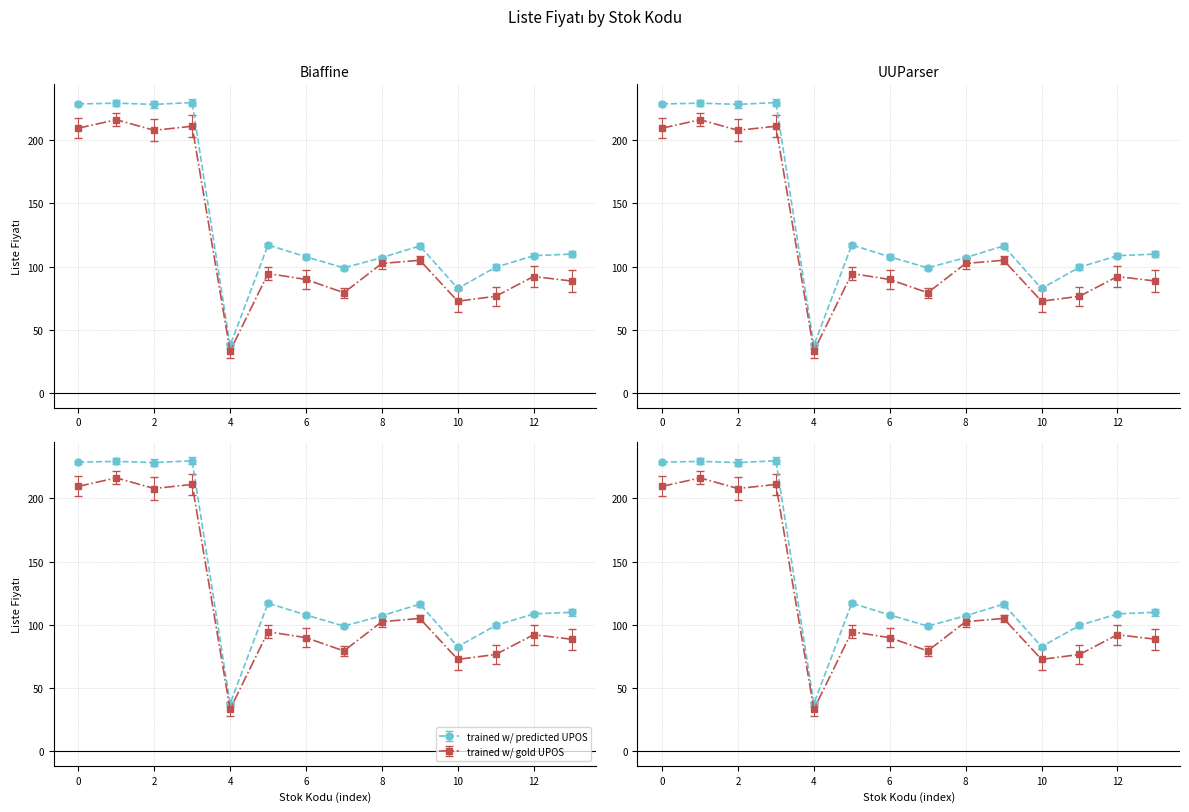

At how many categories does at least one series exceed 156?

4